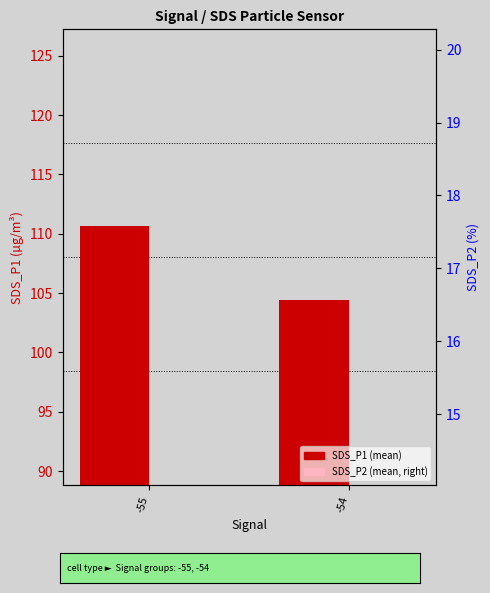

Which has a higher value, -54 or -55?

-55